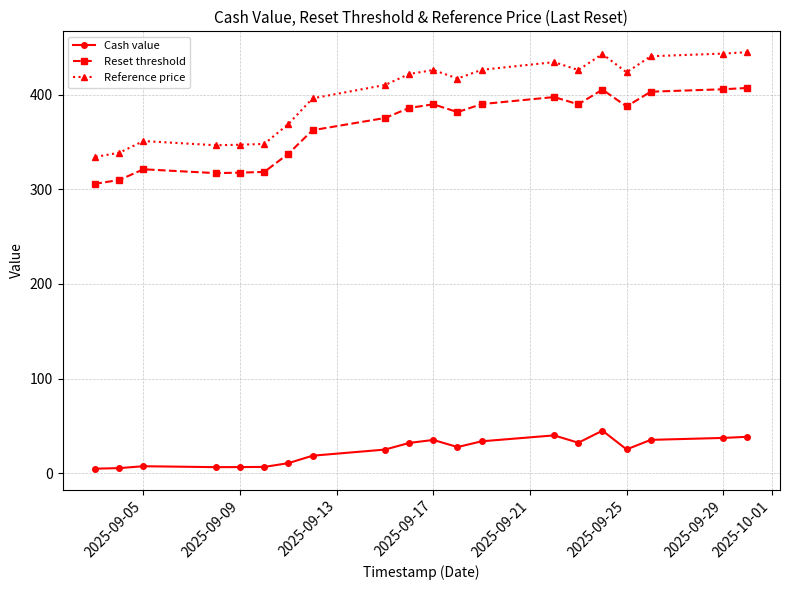

Which series has the widest spread of values?

Reference price